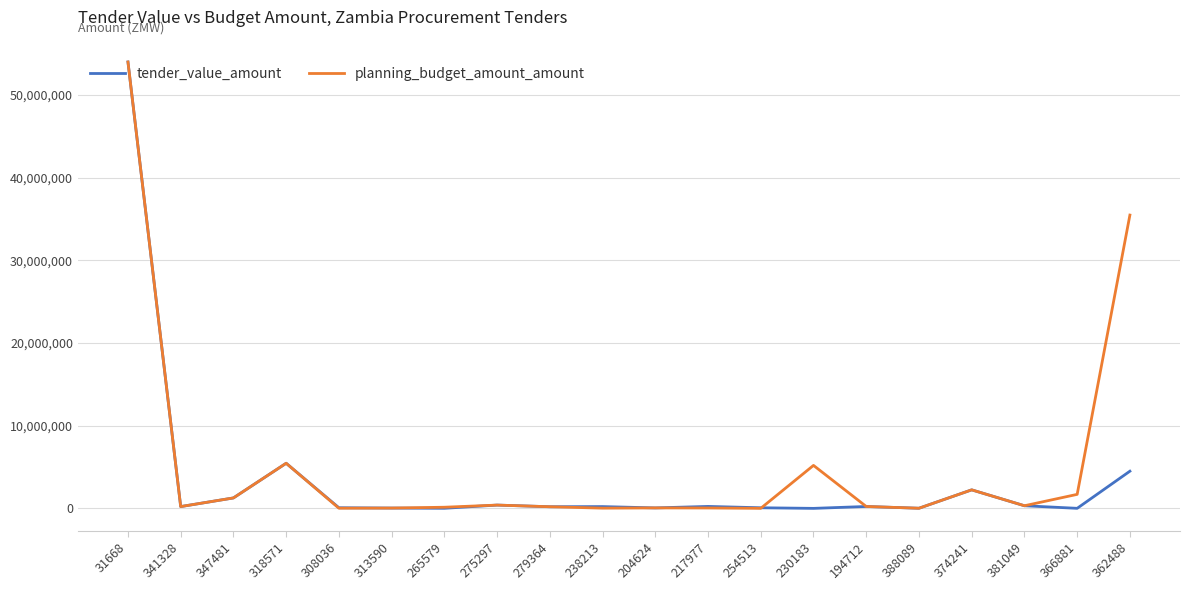

How many categories are shown in the chart?

20